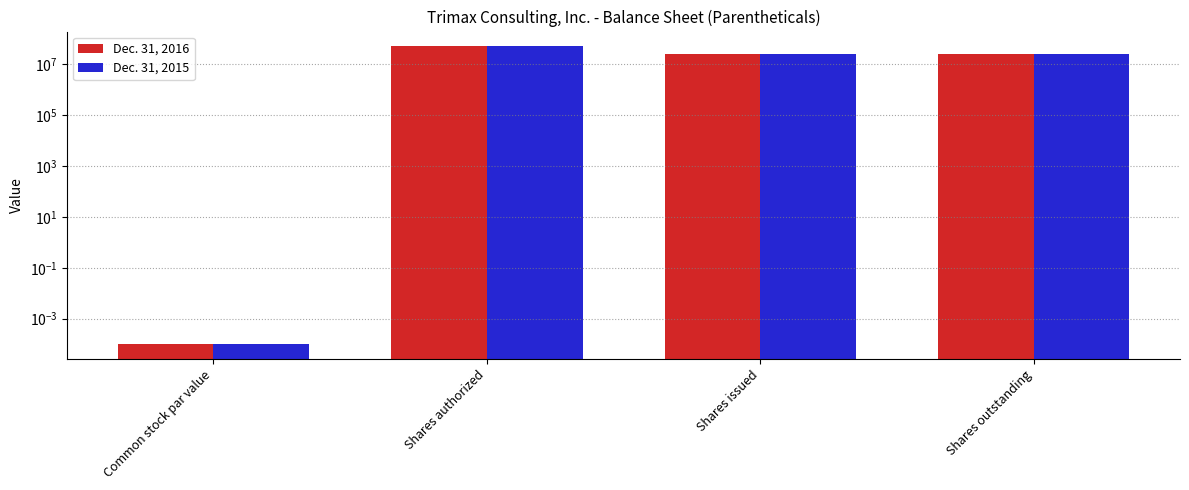

Which series has the largest total across all categories?

Dec. 31, 2016